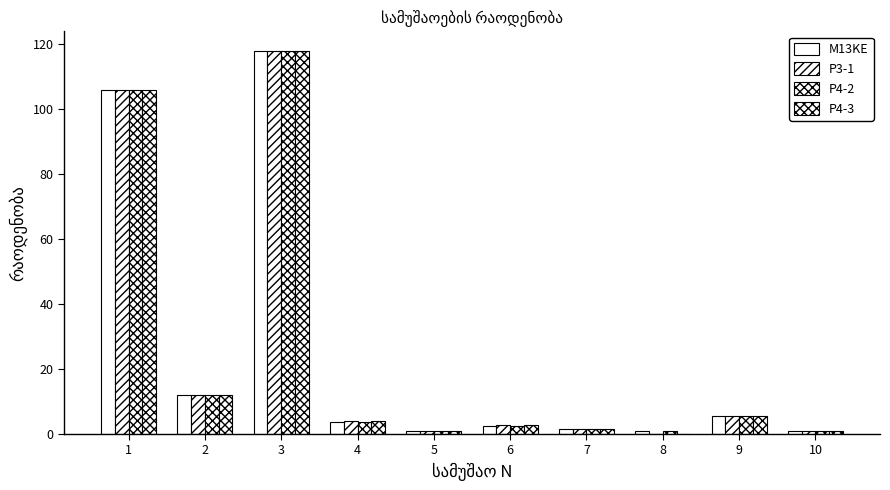

What is the minimum value shown in the chart?

0.2